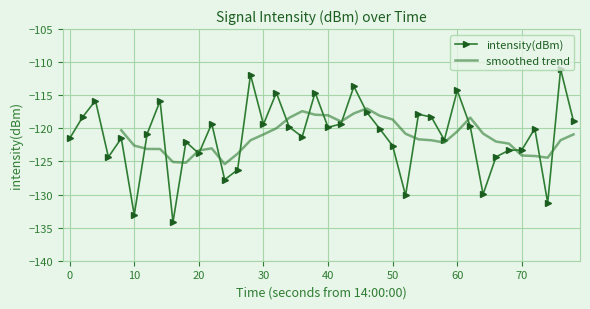

What is the average value?

-121.1